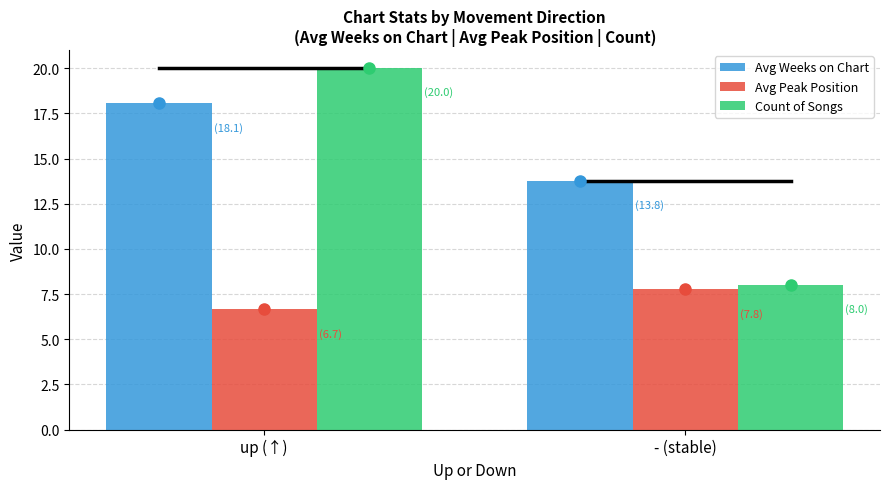

Is the value of Count of Songs at up (↑) greater than the value of Avg Peak Position at up (↑)?

Yes